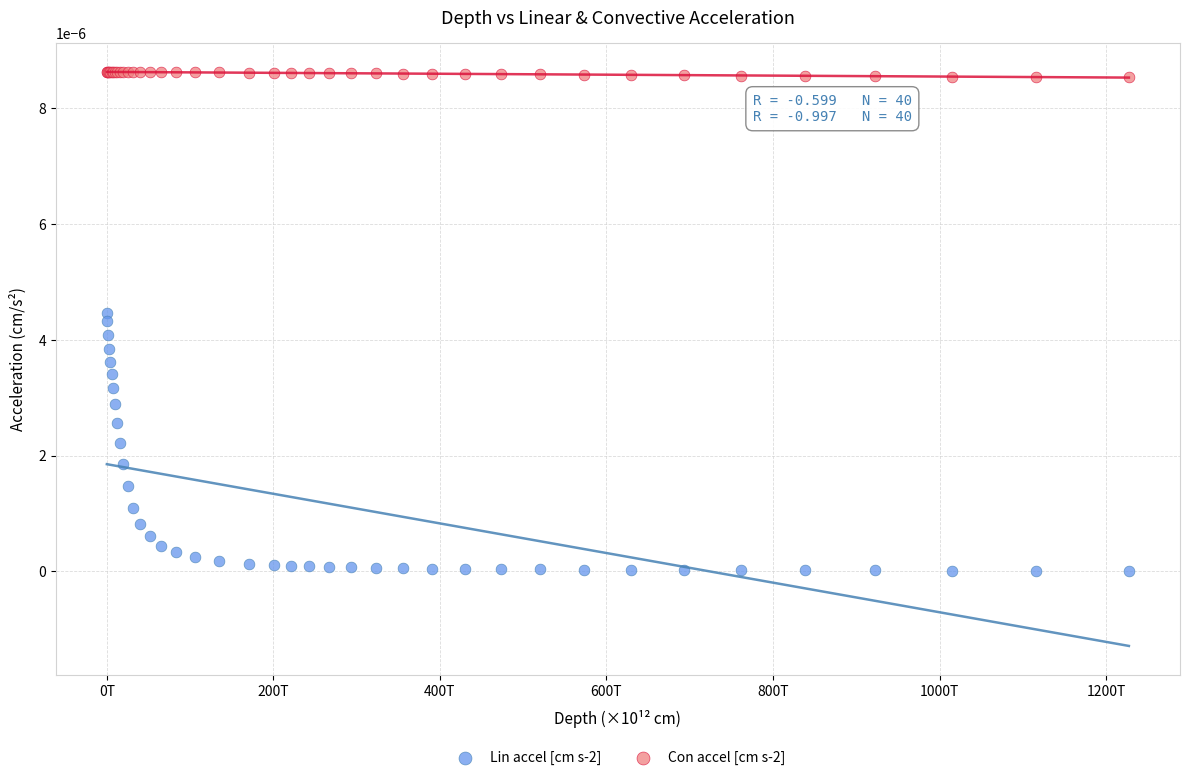

Which series contains the lowest Y value?

Lin accel [cm s-2]